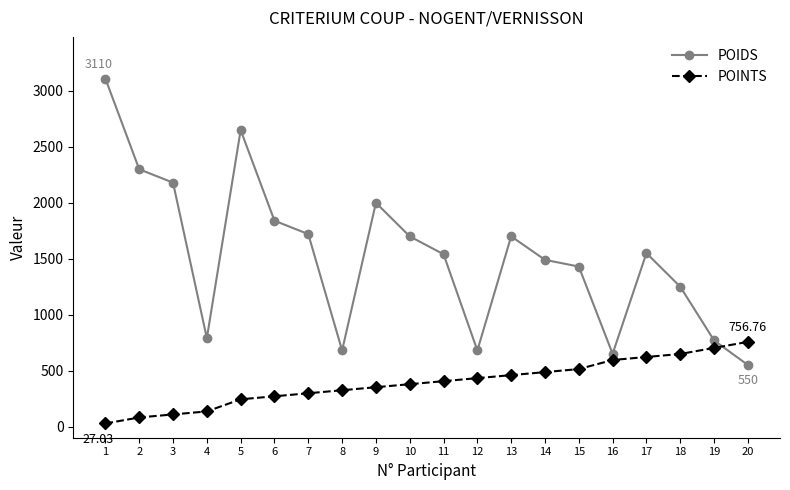

Where do POIDS and POINTS first cross each other?

19 and 20